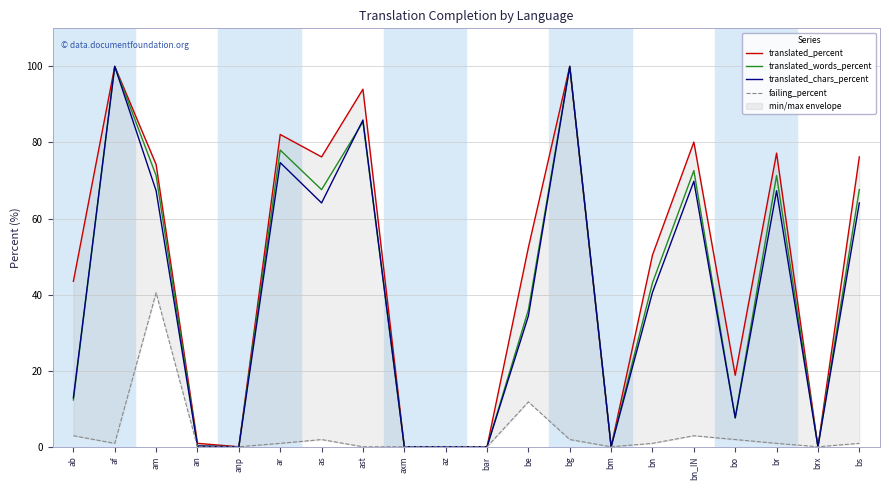

Which label corresponds to the smallest value in the chart?

anp